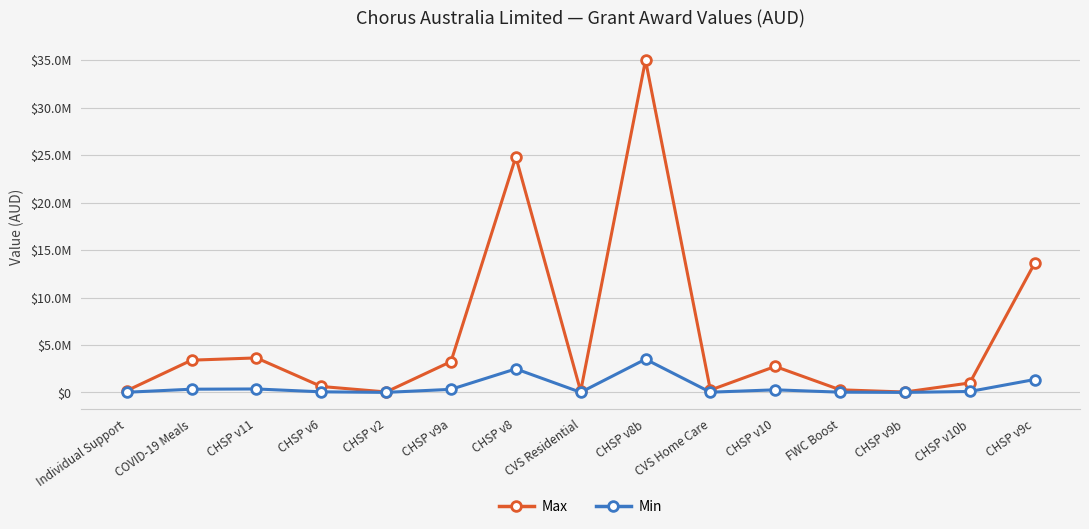

Is this an area chart (filled region under the line)?

No